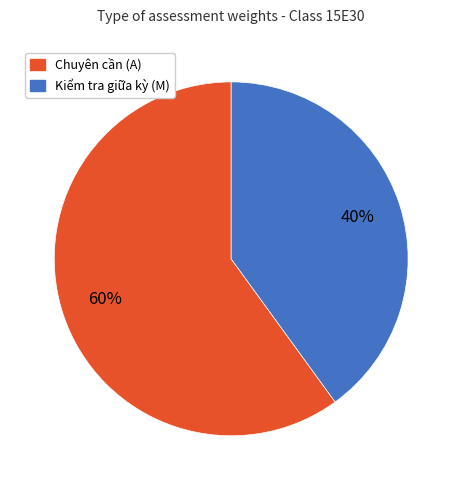

Does Kiểm tra giữa kỳ (M) account for over 50% of the chart?

No